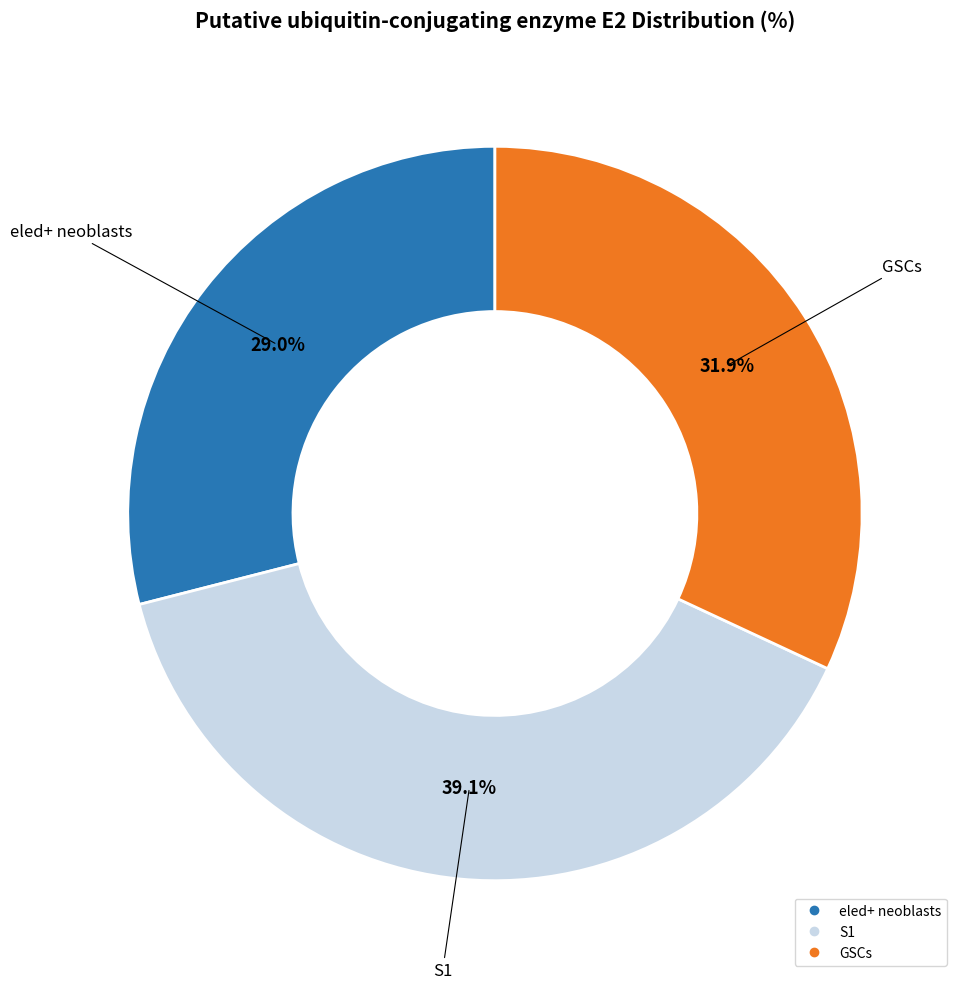

Between S1 and eled+ neoblasts, which is larger?

S1